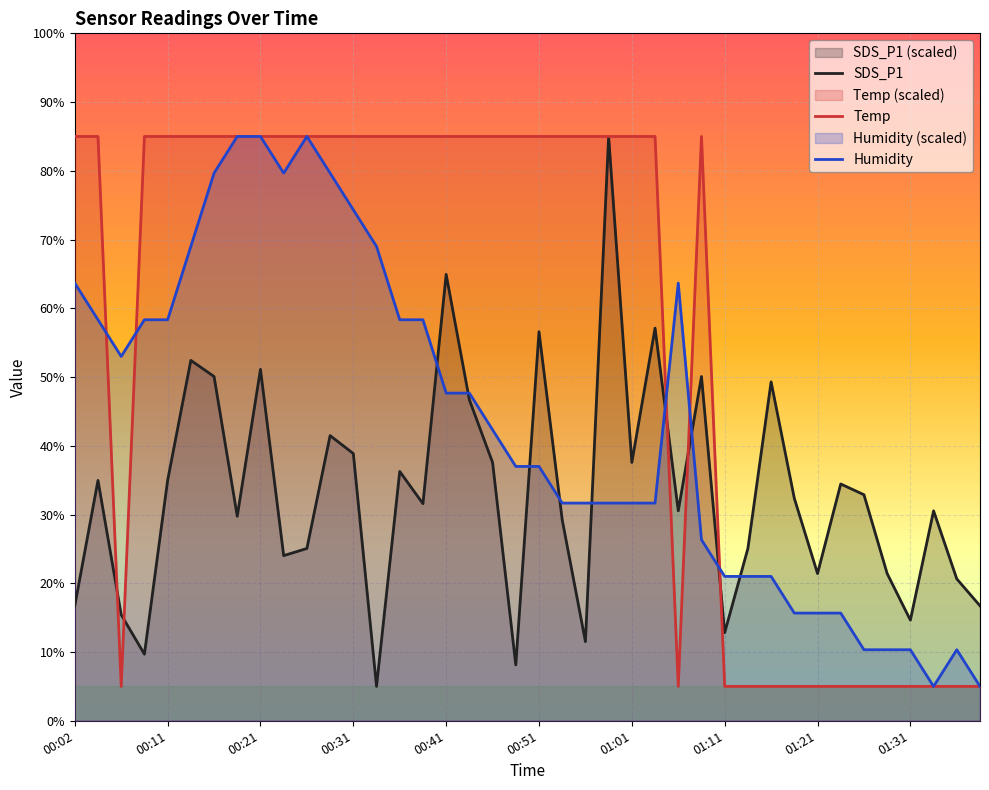

After their last crossing, which series has the higher values: Temp or Humidity?

Humidity